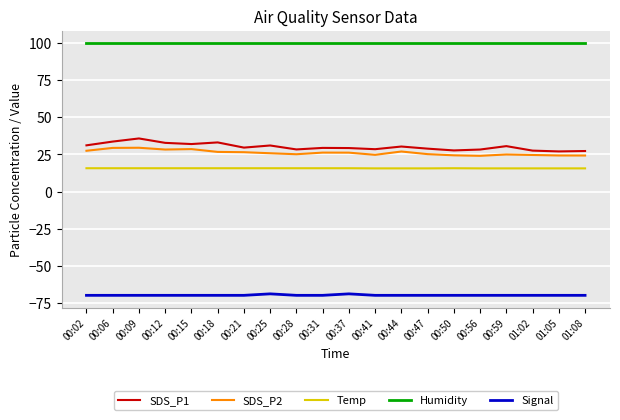

What is the lowest value of the Temp series?

15.6